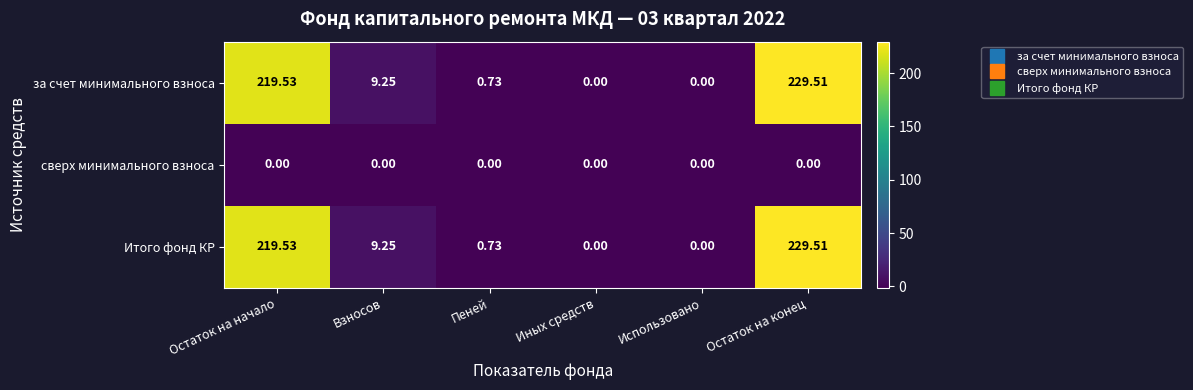

Is the value of за счет минимального взноса at Пеней greater than the value of сверх минимального взноса at Иных средств?

Yes